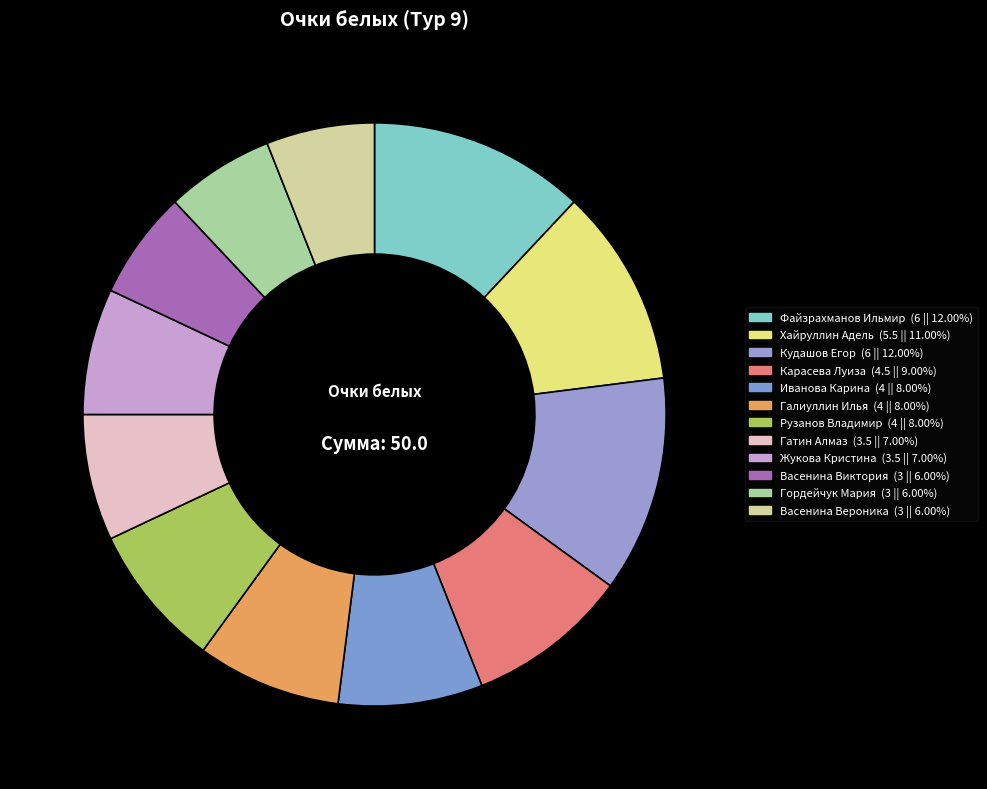

How many slices are in this pie chart?

12